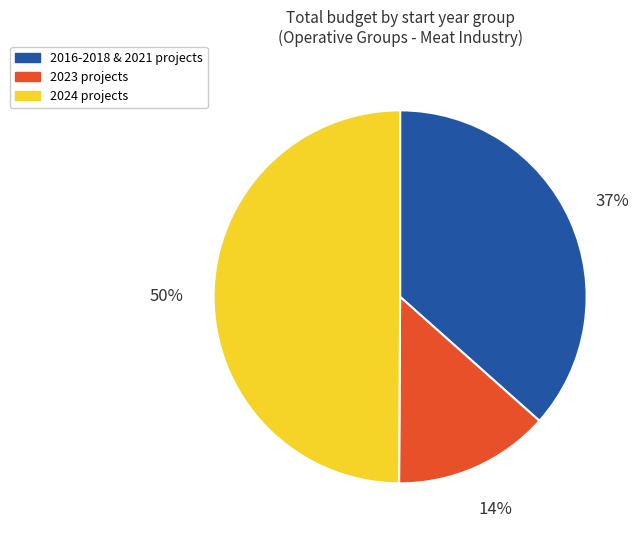

To the nearest percent, what is the average slice percentage?

33%